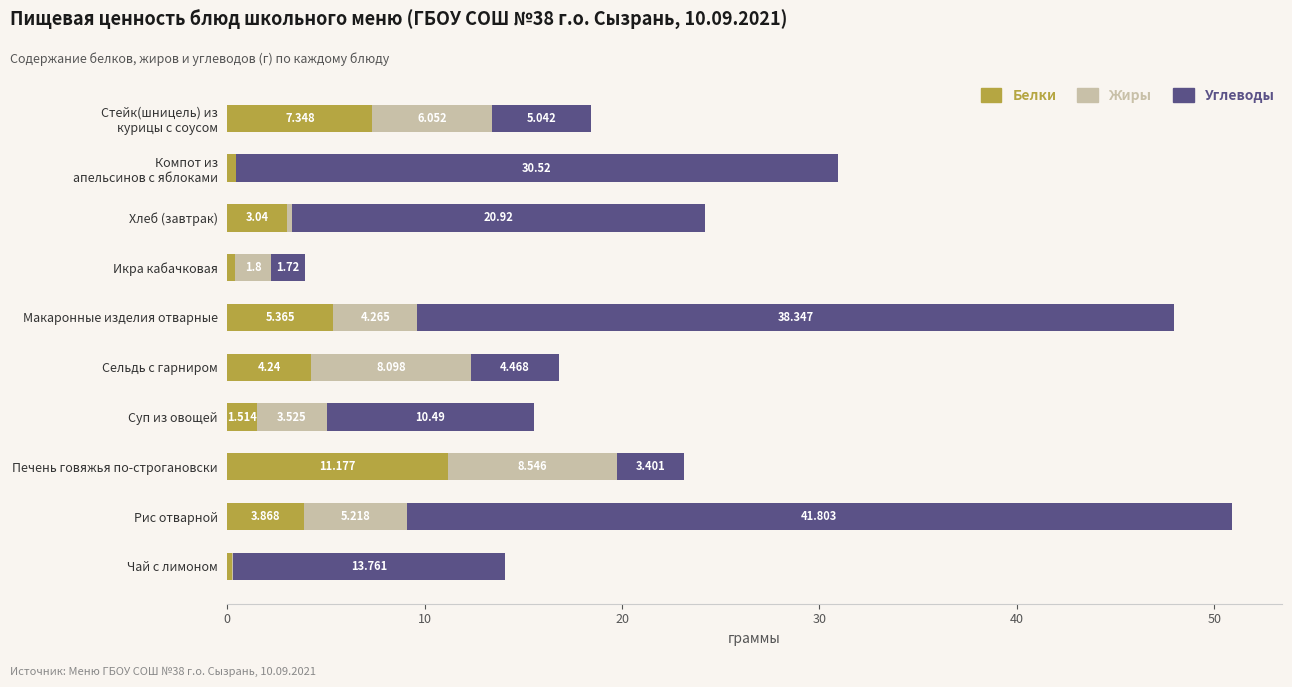

At which category is the sum across all series the highest?

Рис отварной